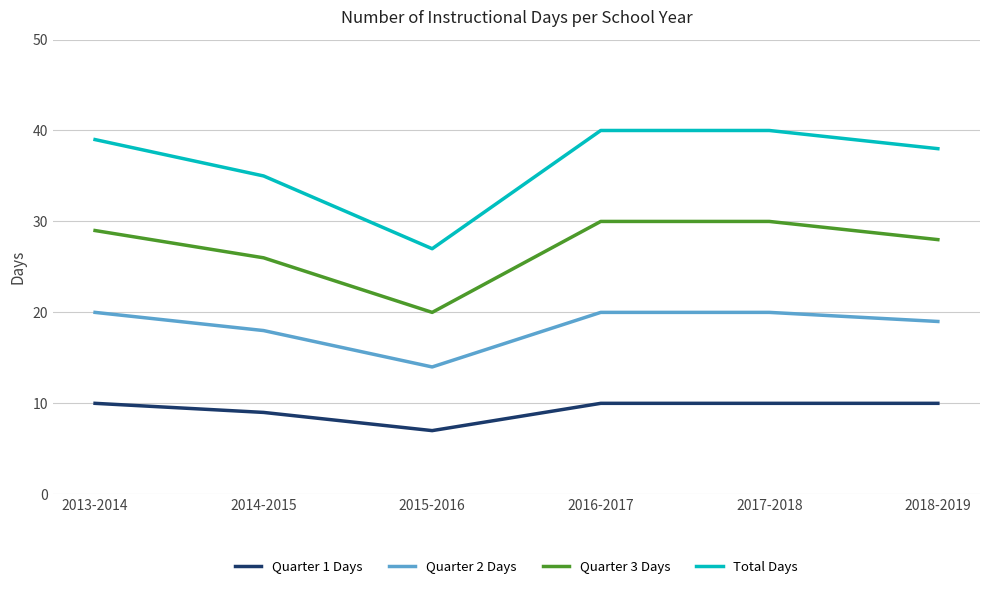

Is the value of Quarter 1 Days at 2013-2014 greater than the value of Total Days at 2015-2016?

No